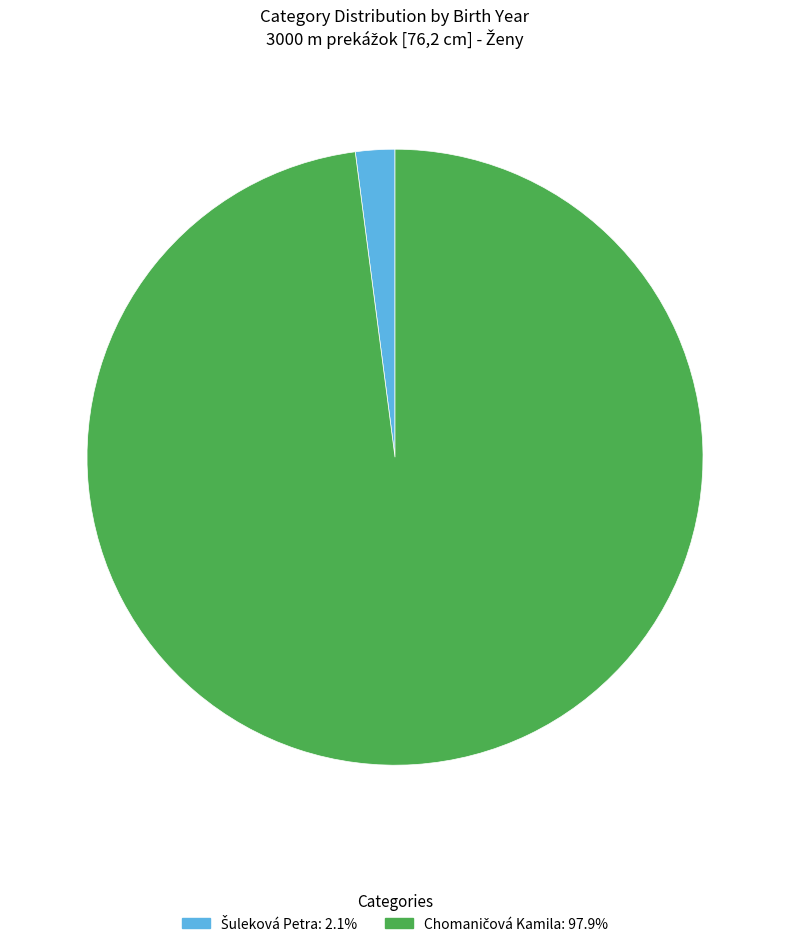

Is there a majority slice in this chart?

Yes